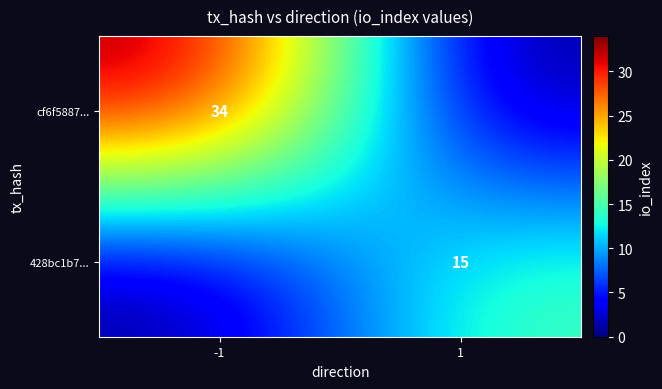

Is it true that cf6f5887... equals 34 at -1?

True